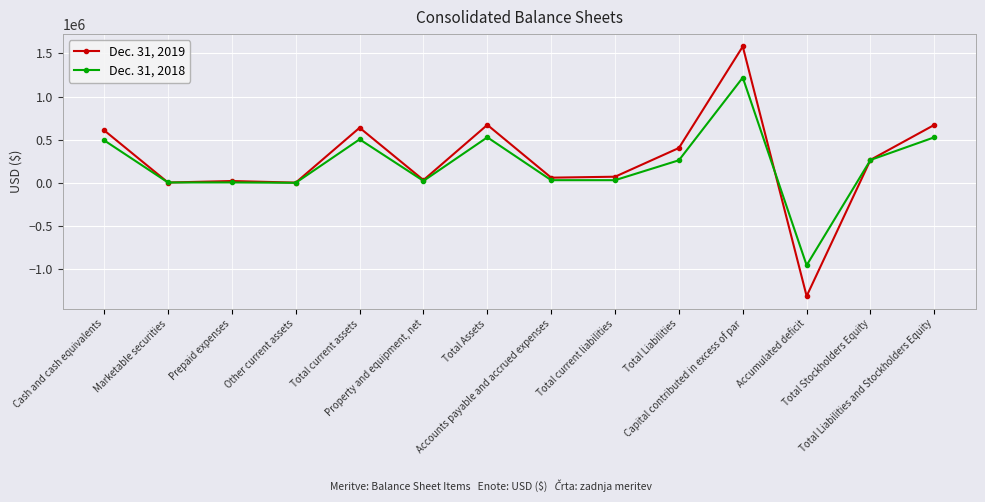

At which label does Dec. 31, 2018 reach its peak?

Capital contributed in excess of par